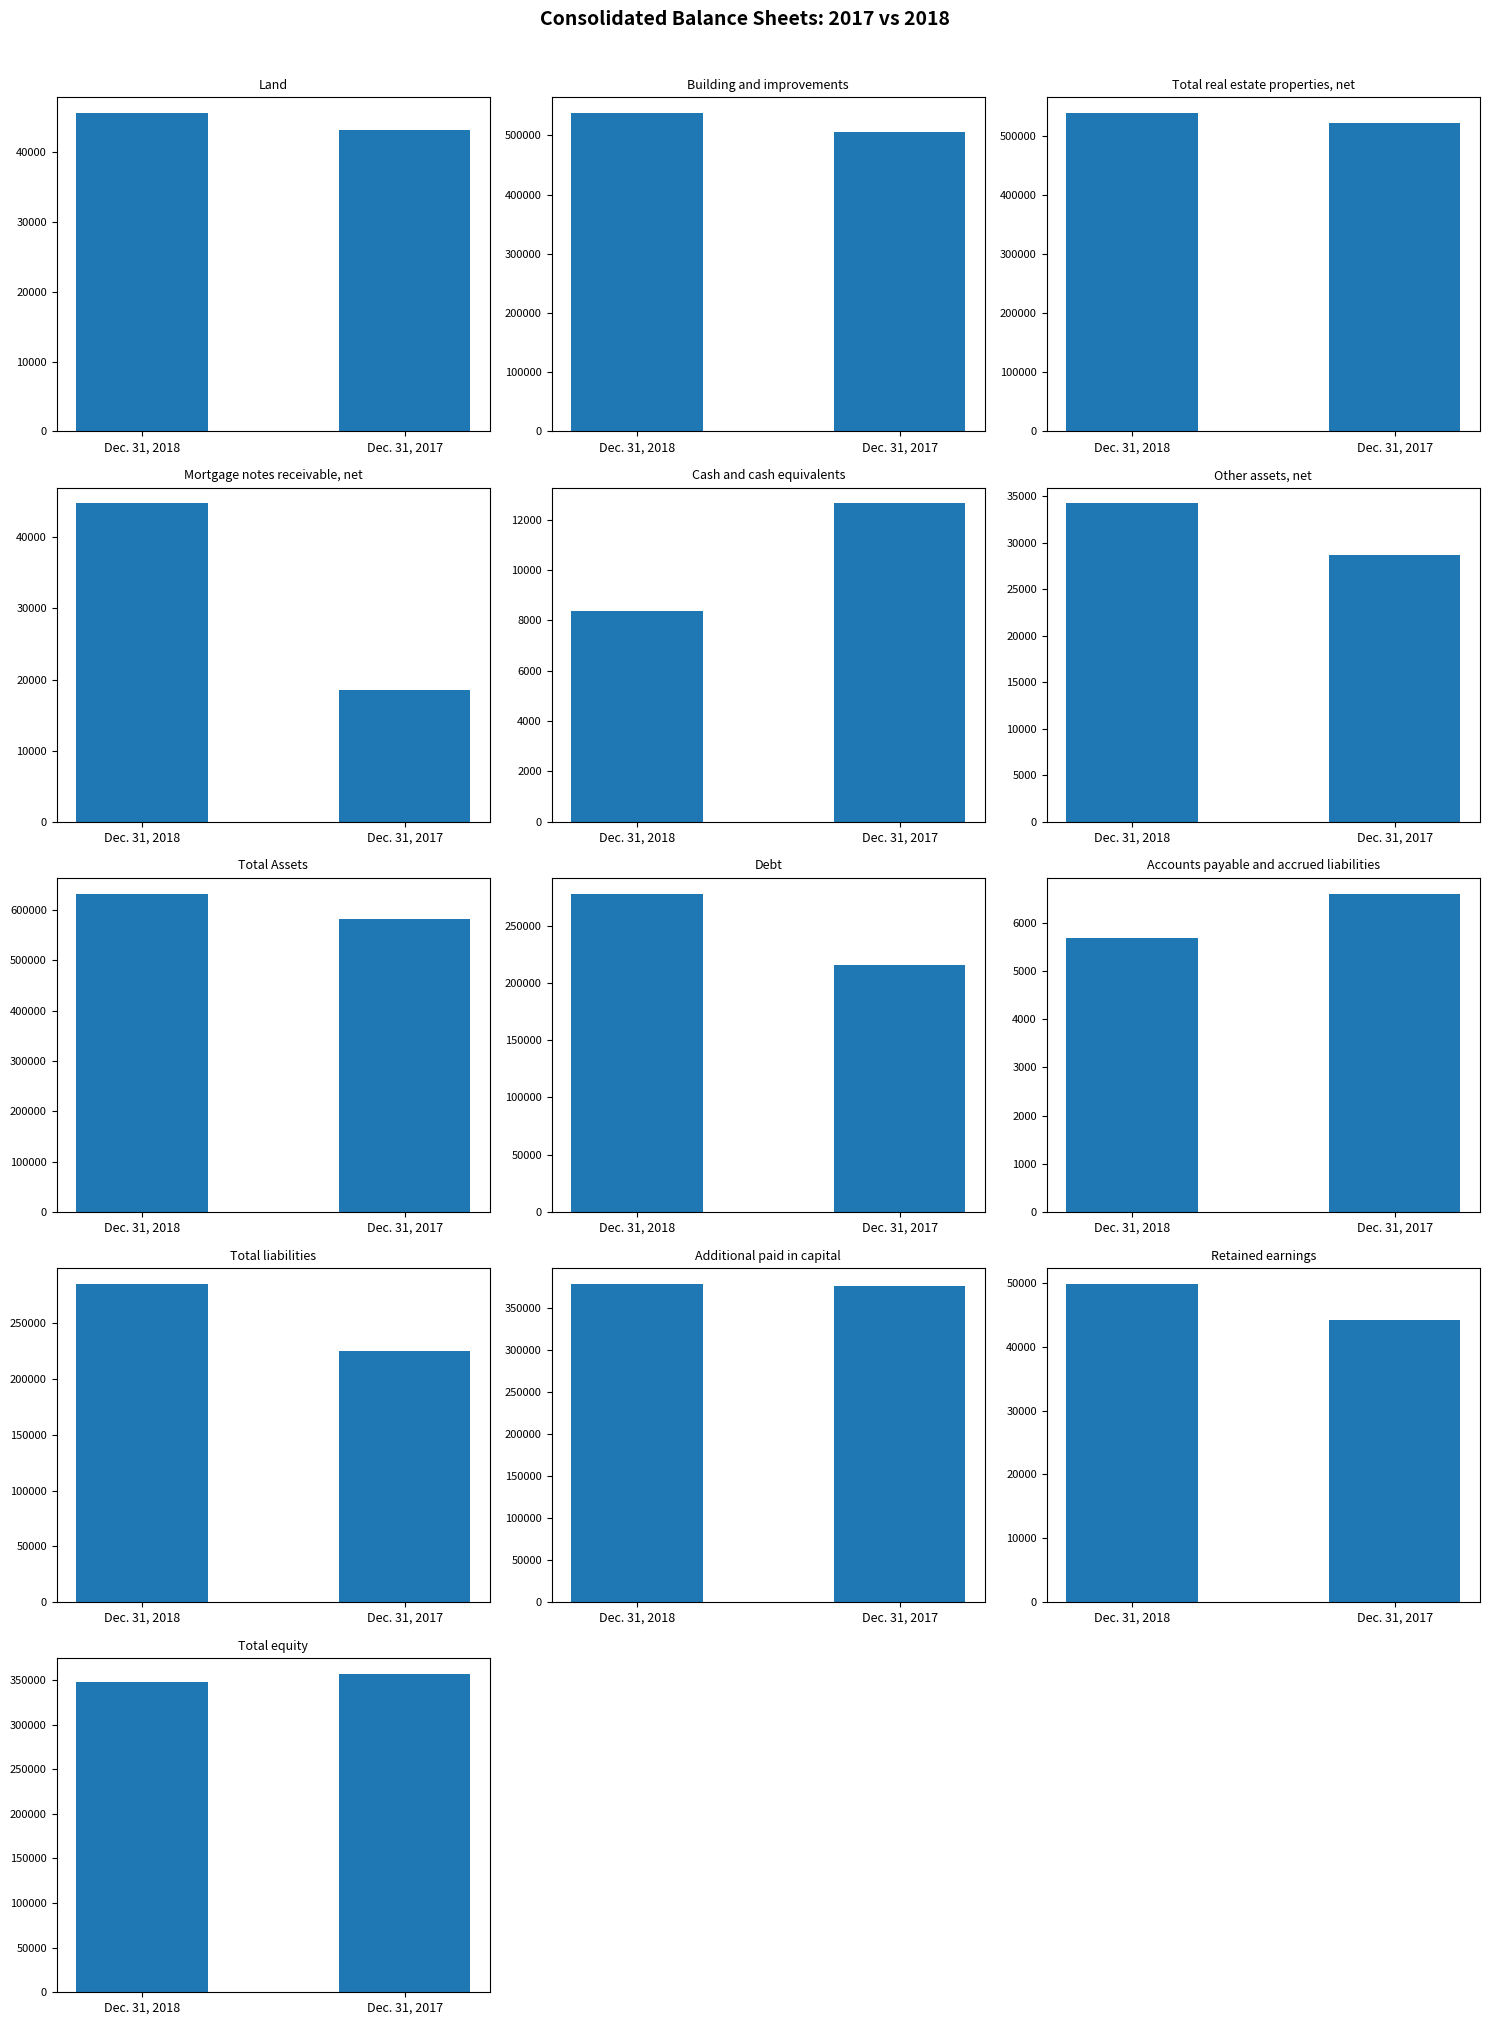

What is the sum of all Dec. 31, 2017 values?

2935626